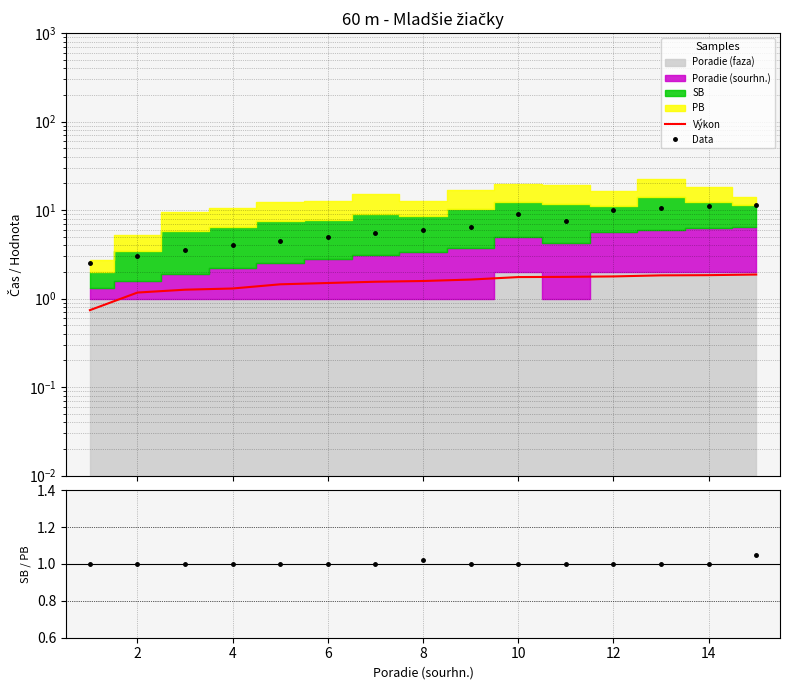

True or false: Data and Výkon intersect in this chart.

False